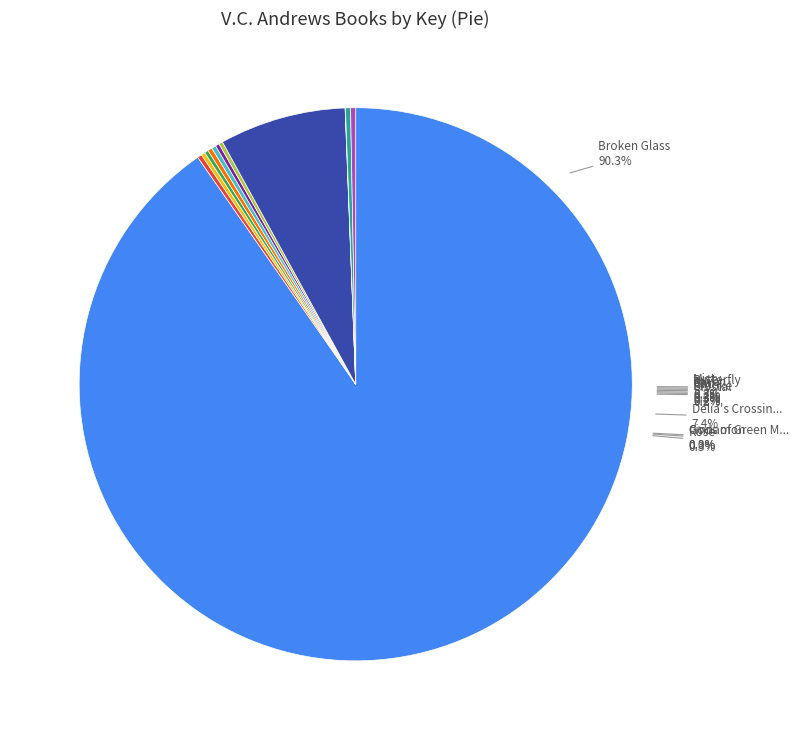

What is the change in value from Star to Gods of Green Mountain?

-1267771